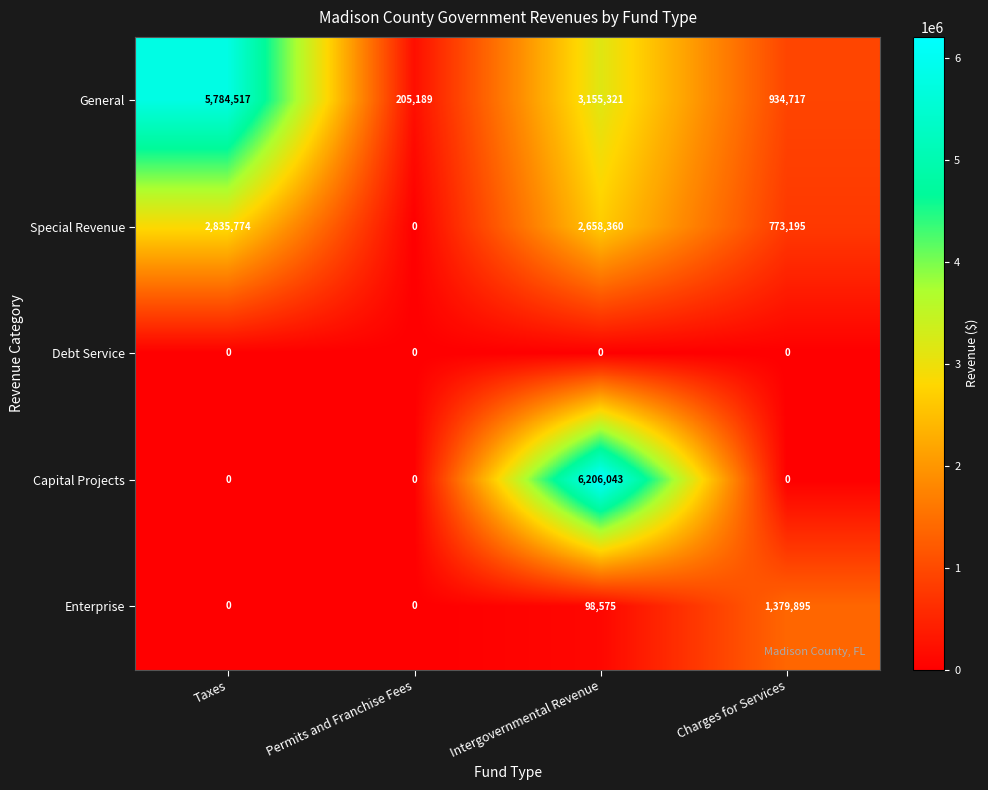

Reading right to left, list all the values displayed in this chart.

General: Charges for Services=934717	Intergovernmental Revenue=3155321	Permits and Franchise Fees=205189	Taxes=5784517
Special Revenue: Charges for Services=773195	Intergovernmental Revenue=2658360	Permits and Franchise Fees=0	Taxes=2835774
Debt Service: Charges for Services=0	Intergovernmental Revenue=0	Permits and Franchise Fees=0	Taxes=0
Capital Projects: Charges for Services=0	Intergovernmental Revenue=6206043	Permits and Franchise Fees=0	Taxes=0
Enterprise: Charges for Services=1379895	Intergovernmental Revenue=98575	Permits and Franchise Fees=0	Taxes=0